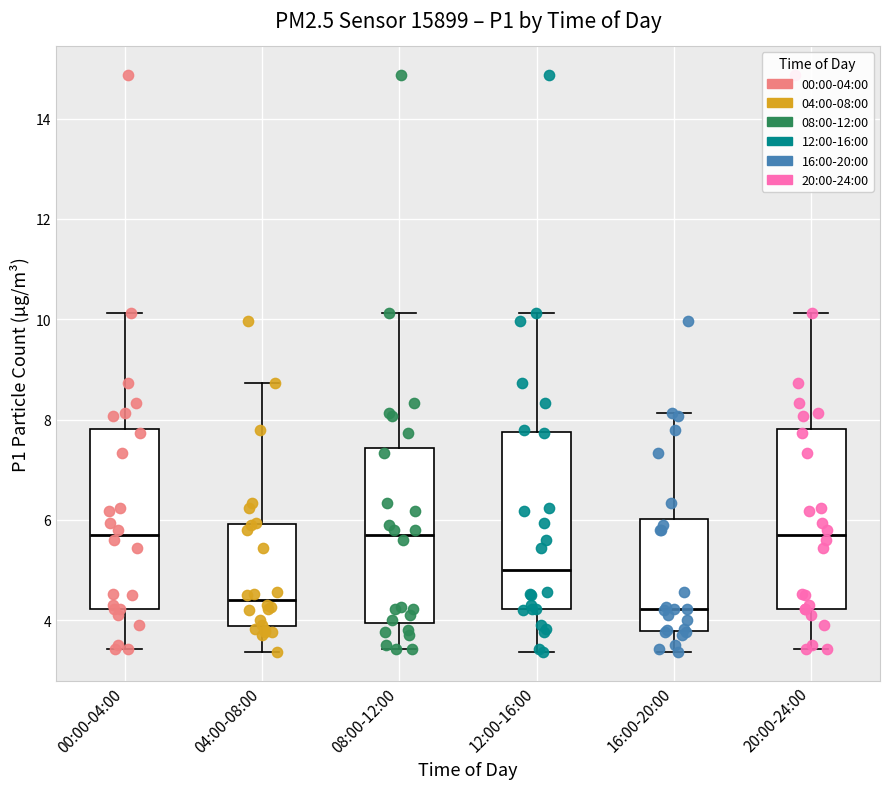

Reading left to right, read every box against the y-axis: the position of its median line, the range the box covers, and the ends of its whiskers. The values are not printed on the chart, so give them approximately, as read against the axis.

00:00-04:00: median 5.8, box 4.2 to 7.8, whiskers 3.4 to 10.2
04:00-08:00: median 4.4, box 3.8 to 6.0, whiskers 3.4 to 8.8
08:00-12:00: median 5.8, box 4.0 to 7.4, whiskers 3.4 to 10.2
12:00-16:00: median 5.0, box 4.2 to 7.8, whiskers 3.4 to 10.2
16:00-20:00: median 4.2, box 3.8 to 6.0, whiskers 3.4 to 8.2
20:00-24:00: median 5.8, box 4.2 to 7.8, whiskers 3.4 to 10.2